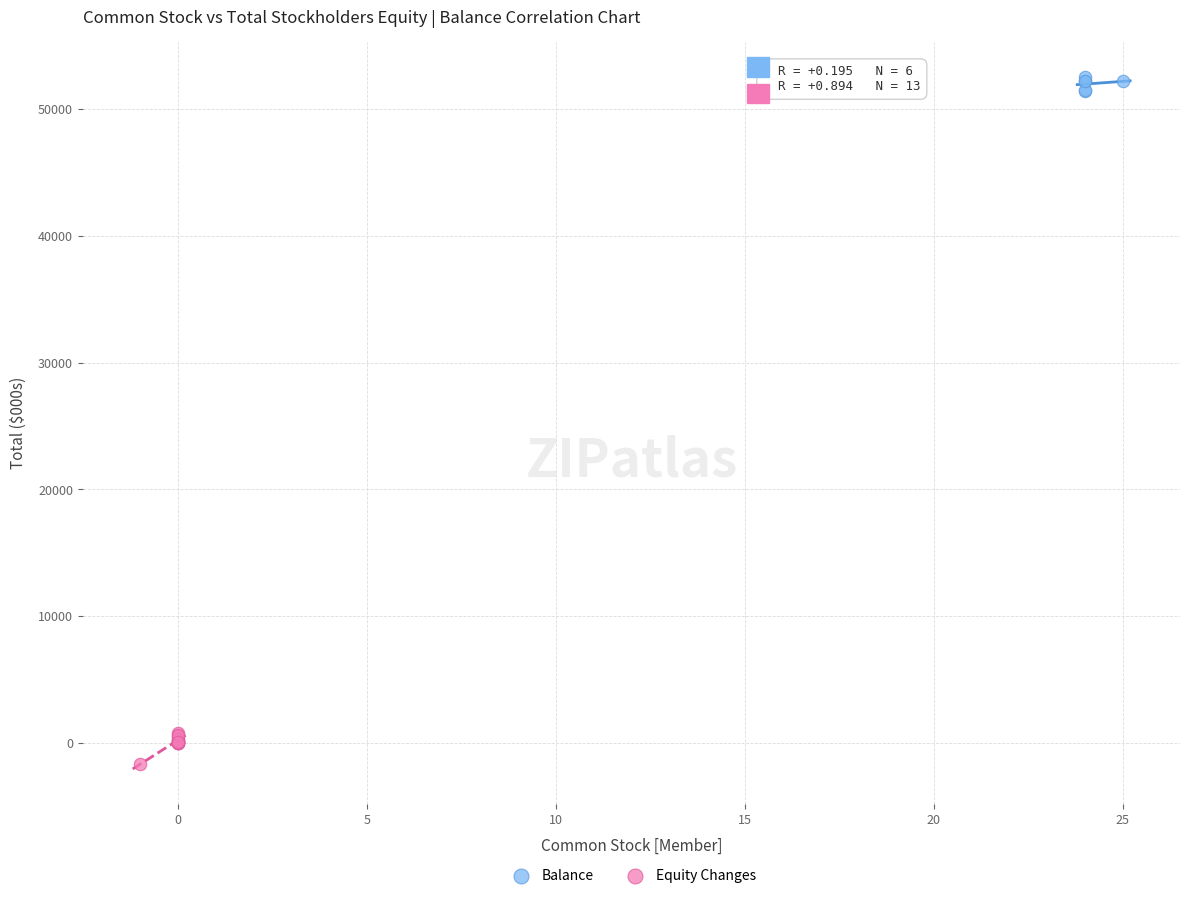

Which series contains the highest Y value?

Balance